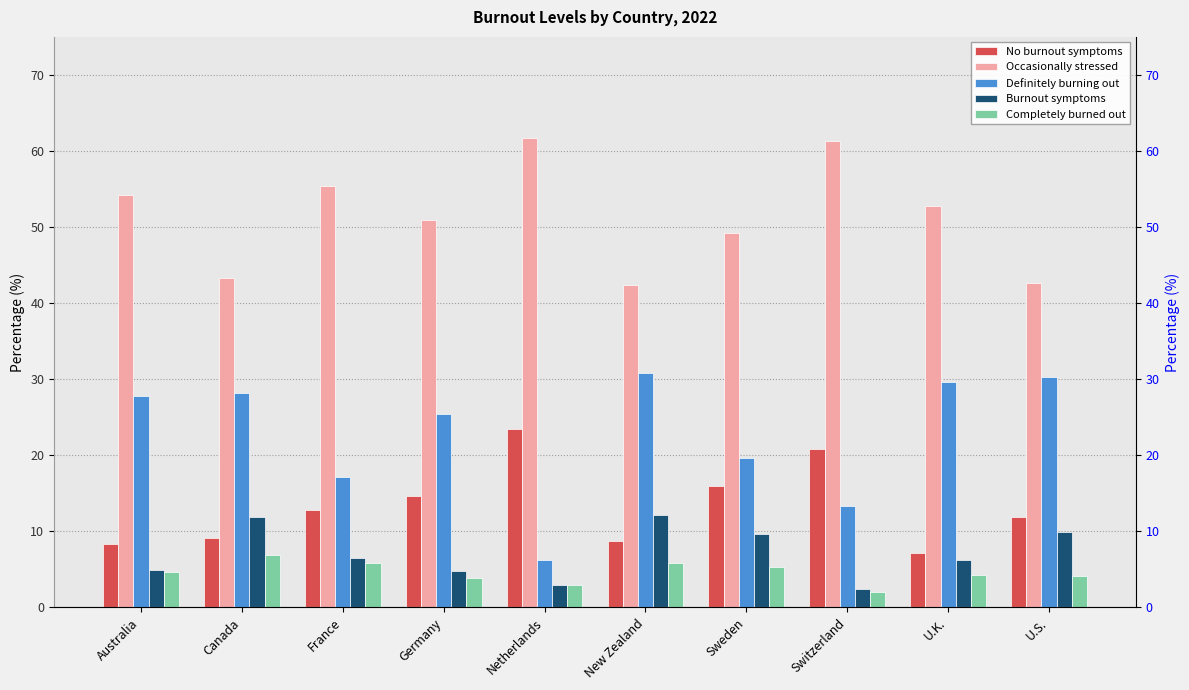

Which series has the largest total across all categories?

Occasionally stressed